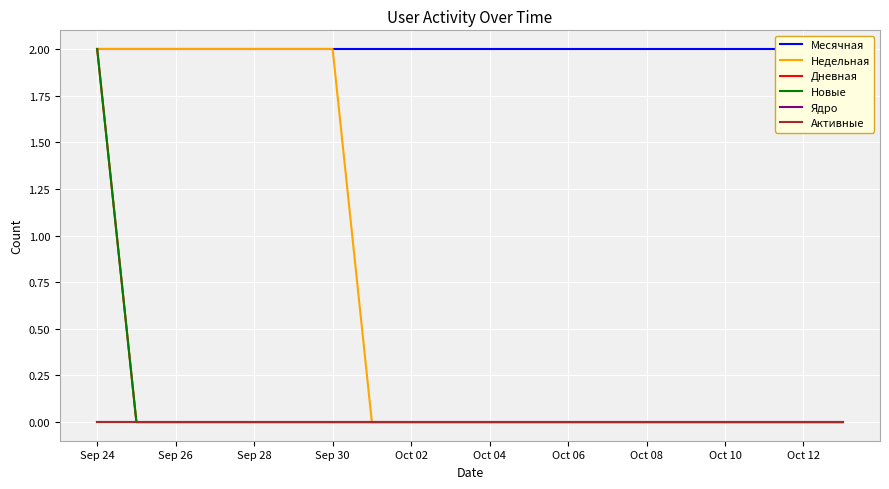

True or false: Недельная and Дневная cross at least once.

False